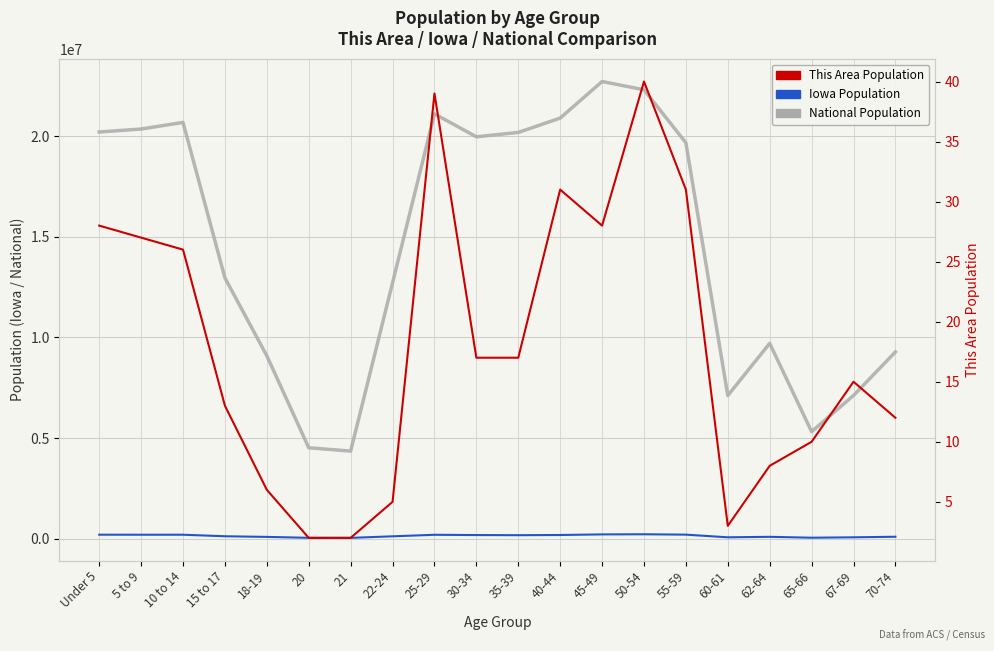

Which series changed the most between 21 and 40-44?

National (5-point average)